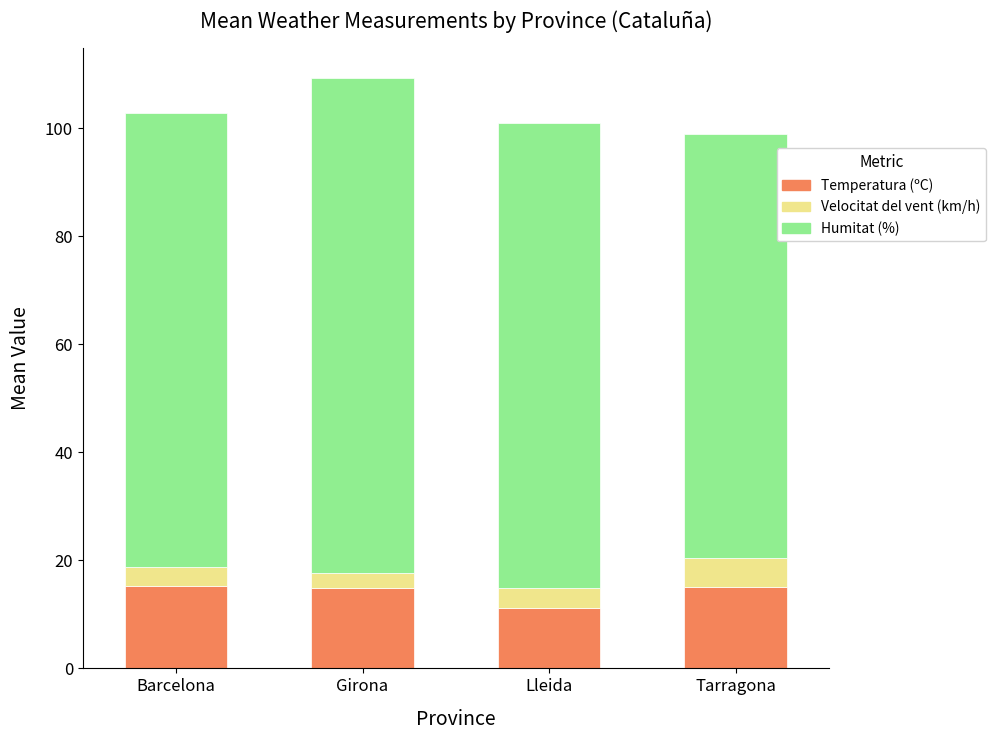

Read the Temperatura (ºC) value at Lleida.

11.2